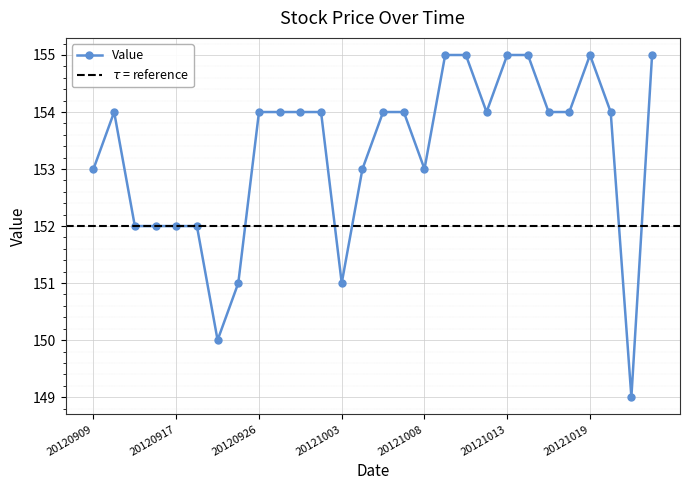

How many data points are above 154?

6